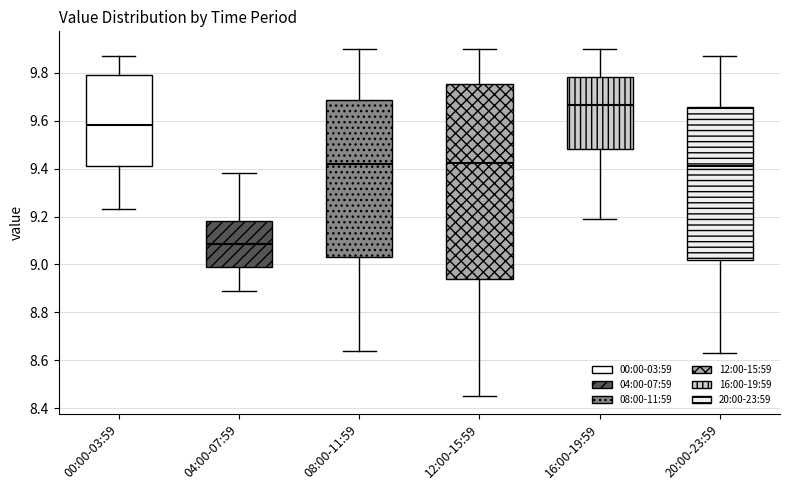

Reading left to right, transcribe this box plot: for each box, give where its median line is, the range the box spans, and where its two whiskers end, as read against the y-axis. The values are not printed on the chart, so give them approximately, as read against the axis.

00:00-03:59: median 9.58, box 9.42 to 9.80, whiskers 9.24 to 9.88
04:00-07:59: median 9.08, box 8.98 to 9.18, whiskers 8.90 to 9.38
08:00-11:59: median 9.42, box 9.04 to 9.68, whiskers 8.64 to 9.90
12:00-15:59: median 9.42, box 8.94 to 9.76, whiskers 8.46 to 9.90
16:00-19:59: median 9.66, box 9.48 to 9.78, whiskers 9.20 to 9.90
20:00-23:59: median 9.42, box 9.02 to 9.66, whiskers 8.64 to 9.88